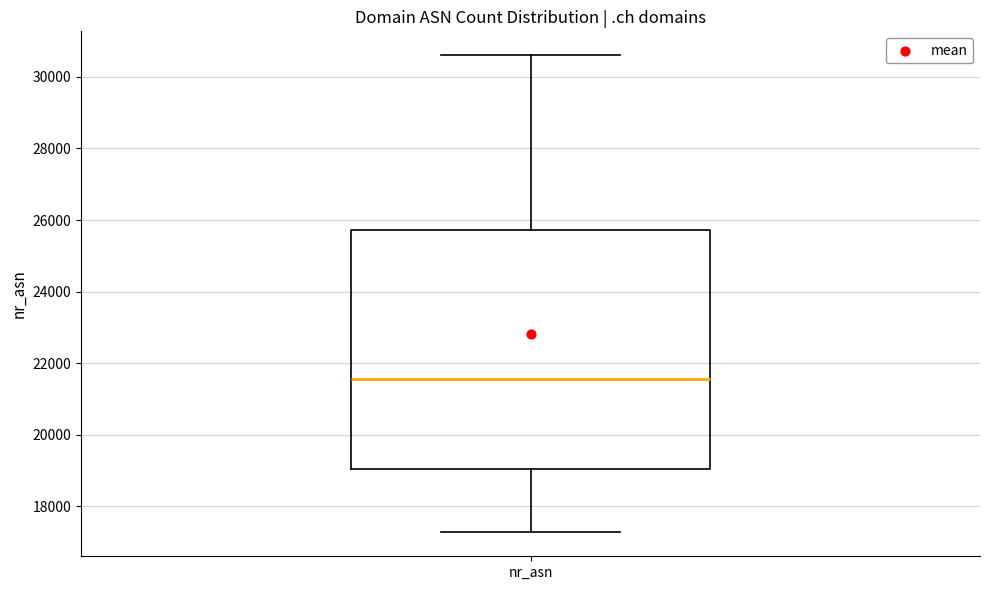

Transcribe this box plot: give where the median line is, the range the box spans, and where the two whiskers end, as read against the y-axis. The values are not printed on the chart, so give them approximately, as read against the axis.

median 21600, box 19000 to 25800, whiskers 17200 to 30600